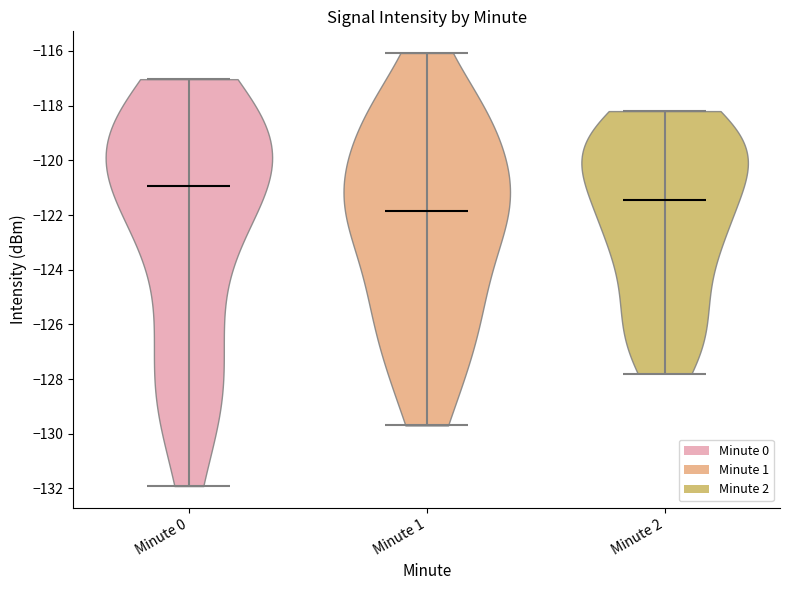

Which violin has the highest median line?

Minute 0